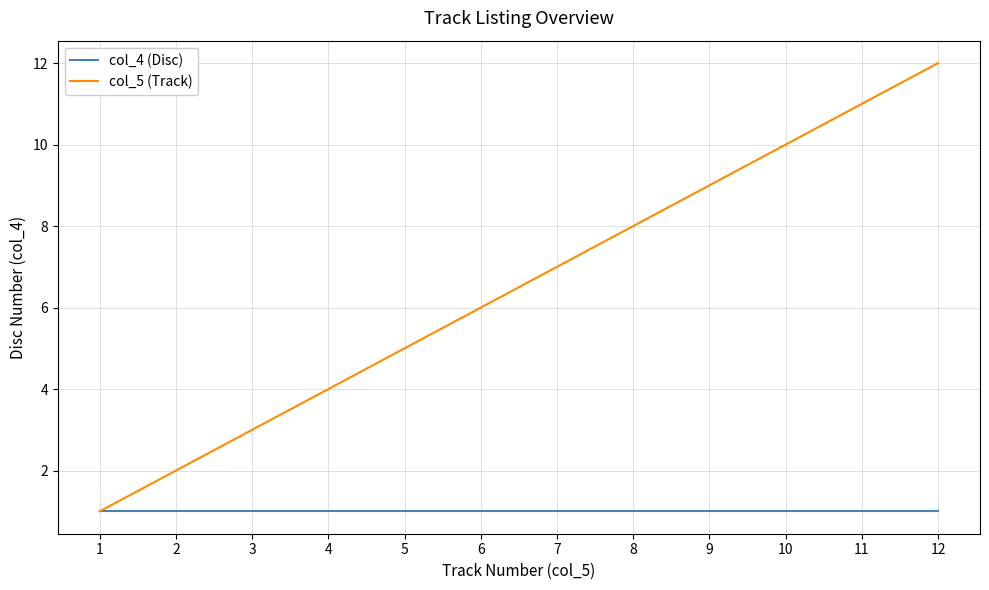

What is the minimum value for col_5 (Track)?

1